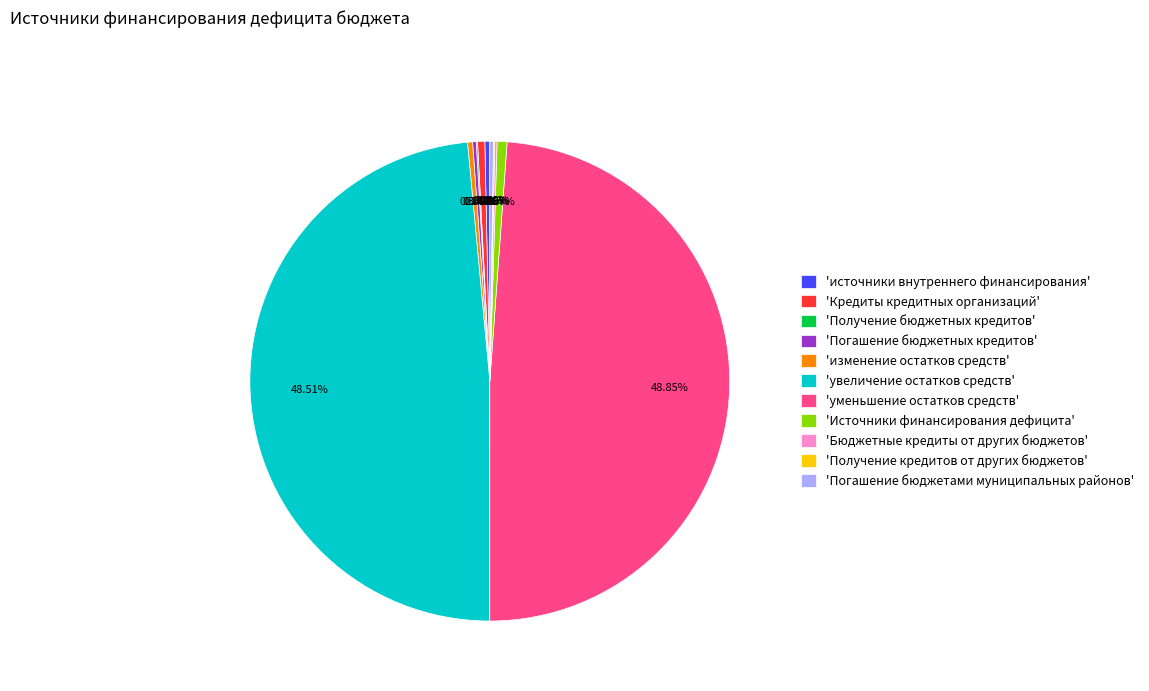

Approximately how many times larger is the value at 'Источники финансирования дефицита' compared to 'источники внутреннего финансирования'?

2.0